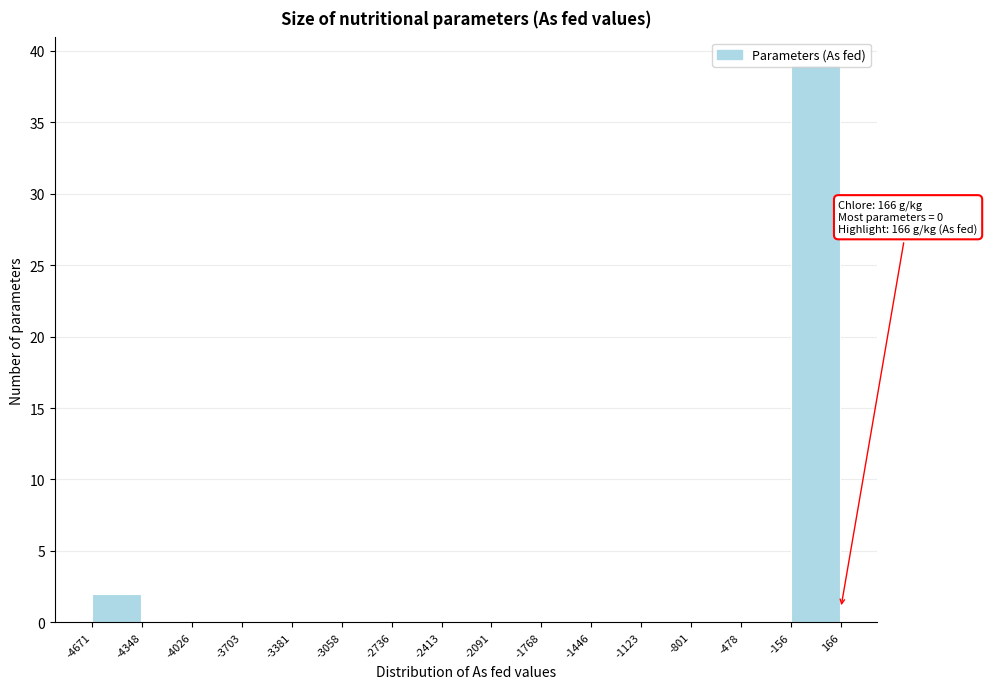

Over which range of the x-axis is the bar tallest?

-156 to 166